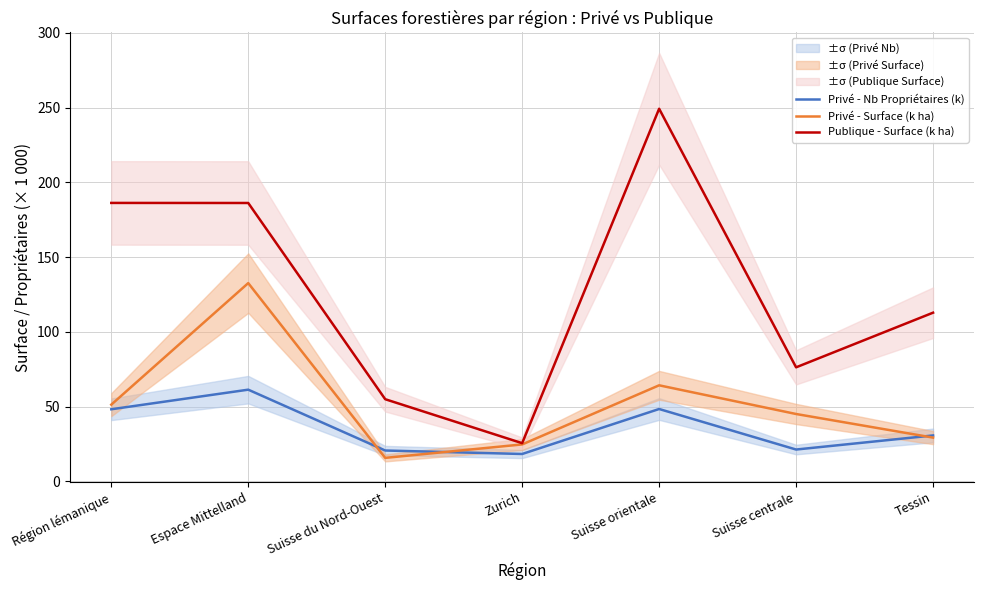

At which category is the sum across all series the highest?

Espace Mittelland